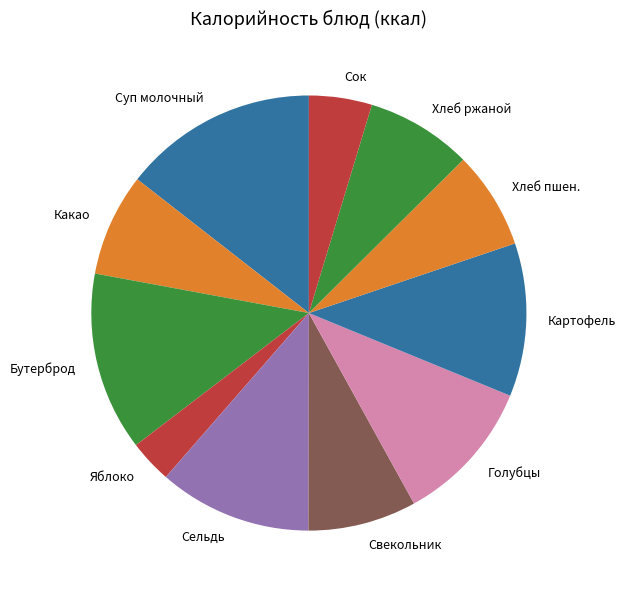

Which slice is the largest?

Суп молочный